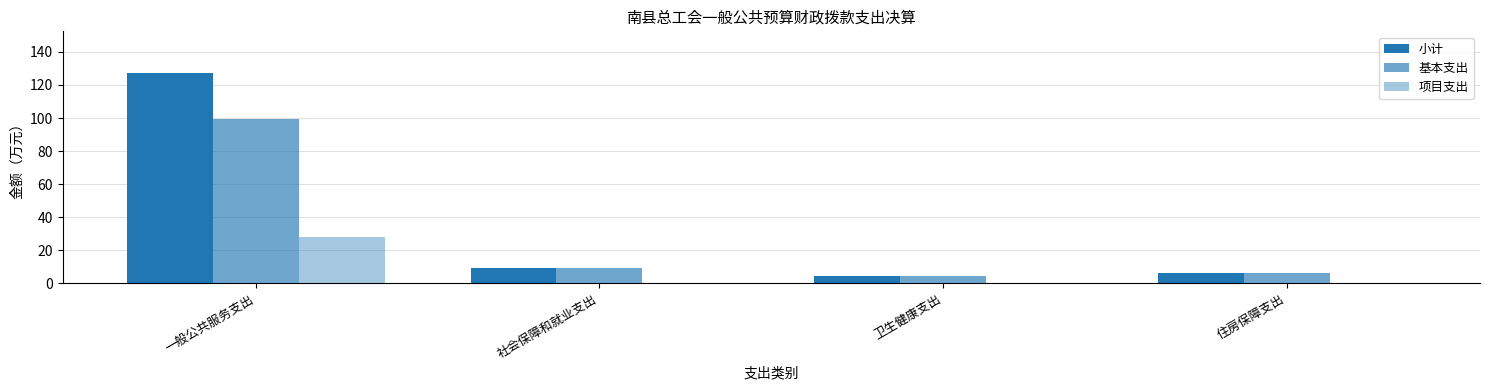

How many series are shown in this chart?

3